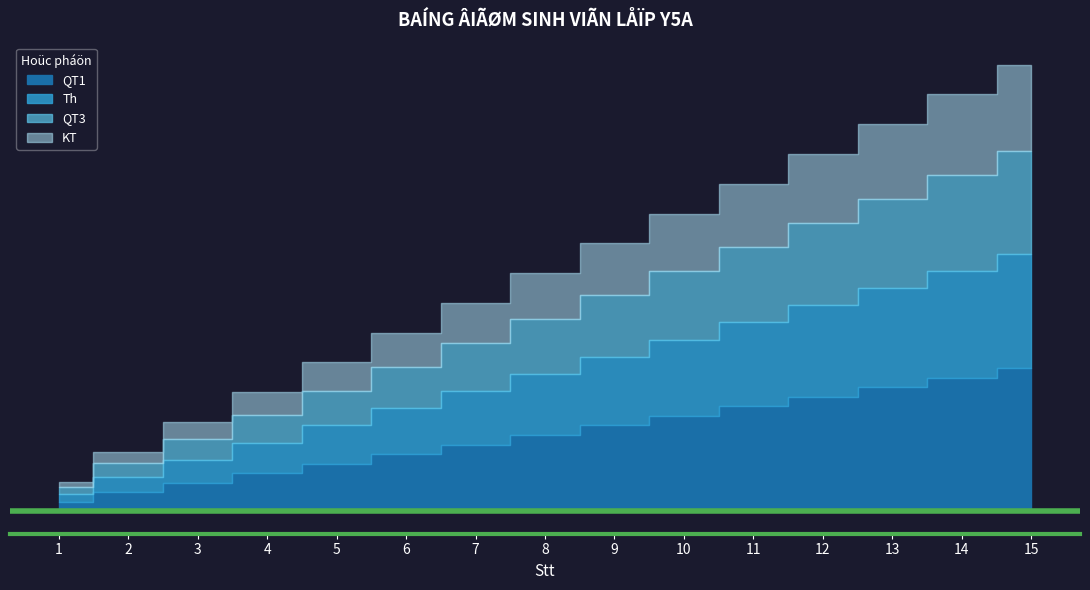

True or false: QT3 and KT cross at least once.

False